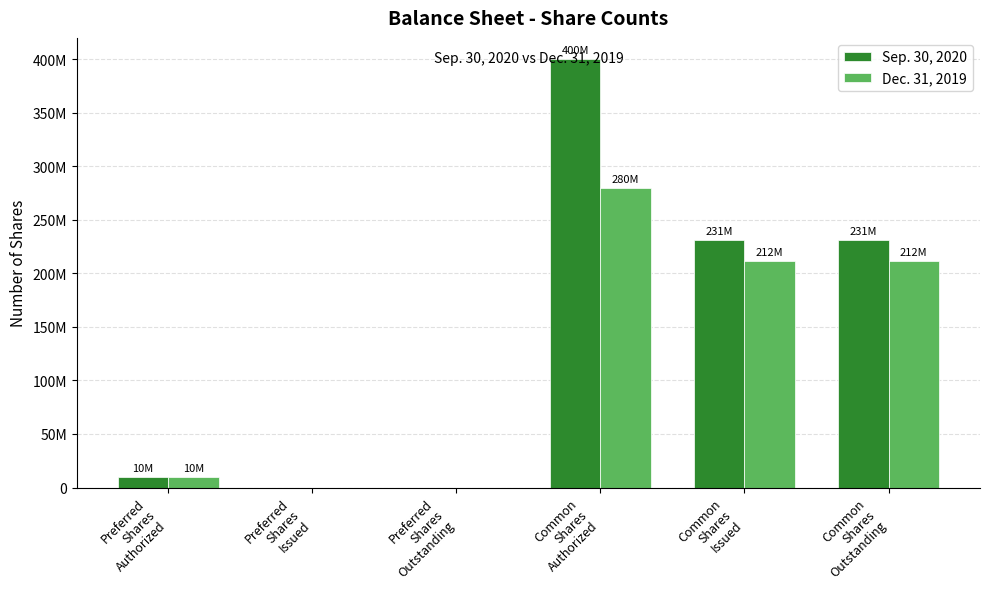

Are the bars horizontal?

No